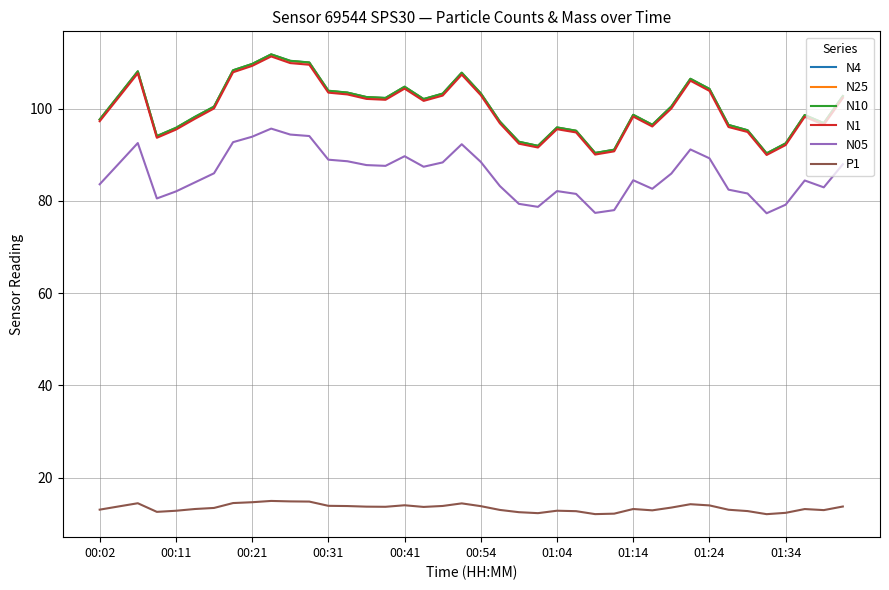

What is the average value of the N4 series?

100.3